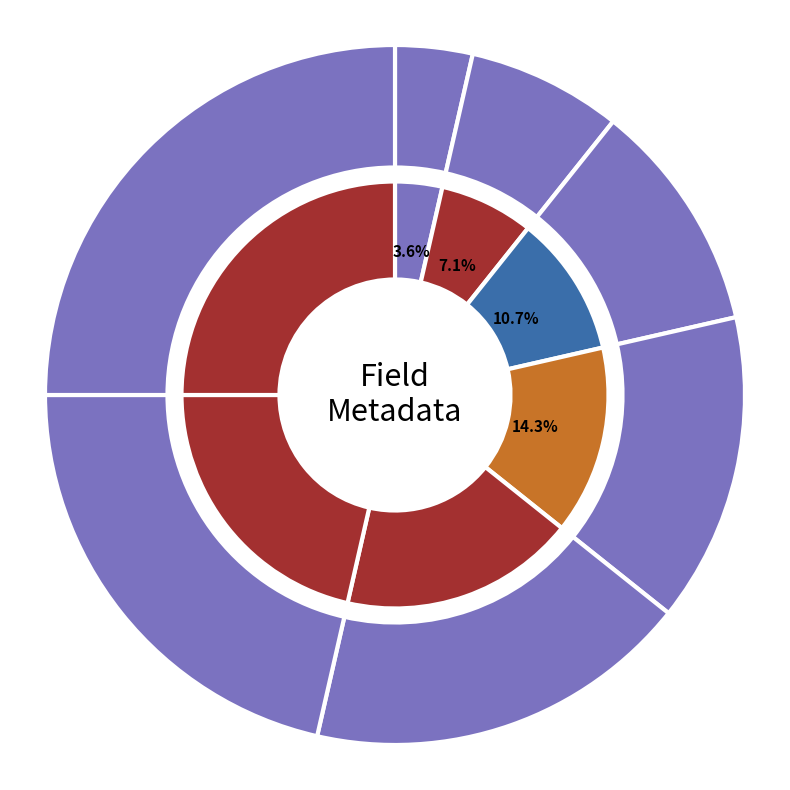

What percentage is the AGE_GROUP slice, to the nearest percent?

14%